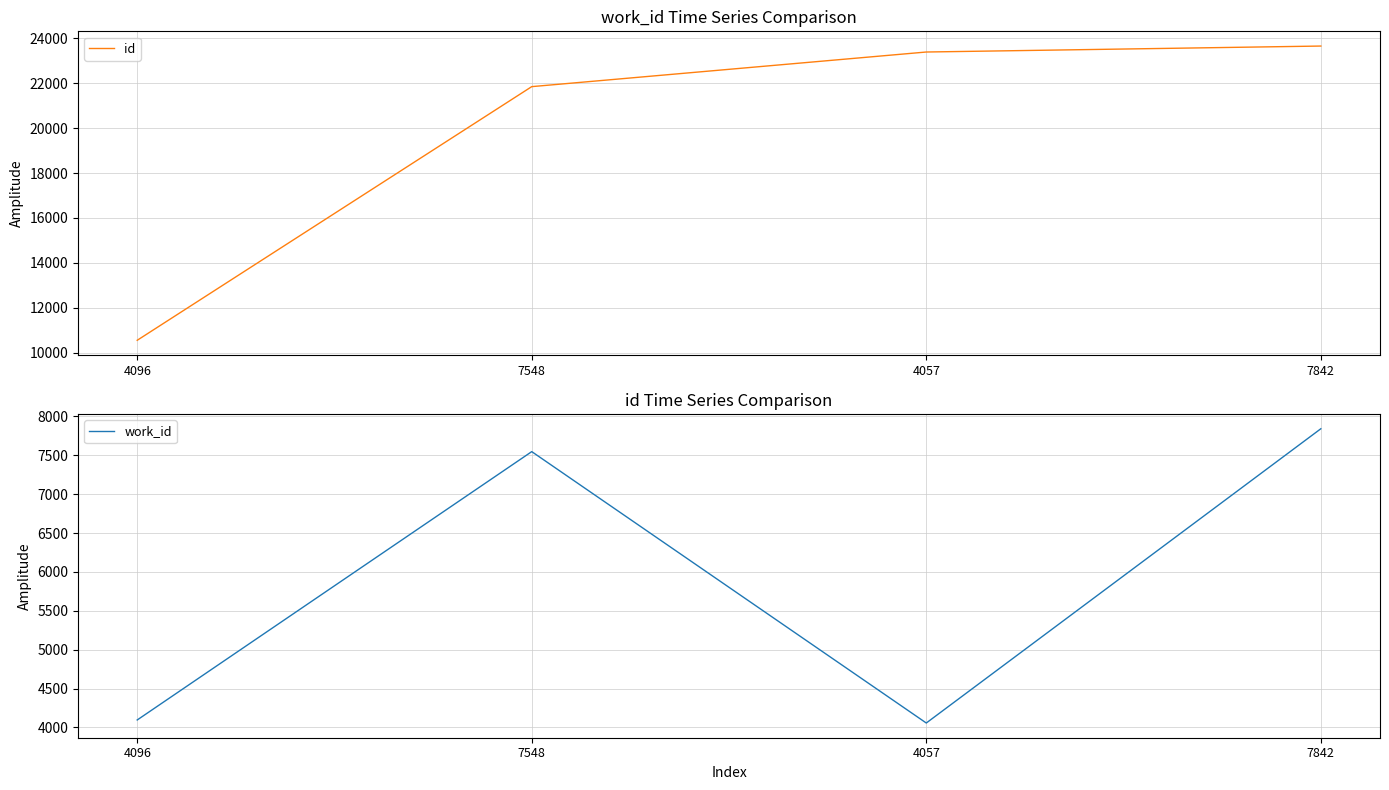

At how many categories does at least one series exceed 16588?

3